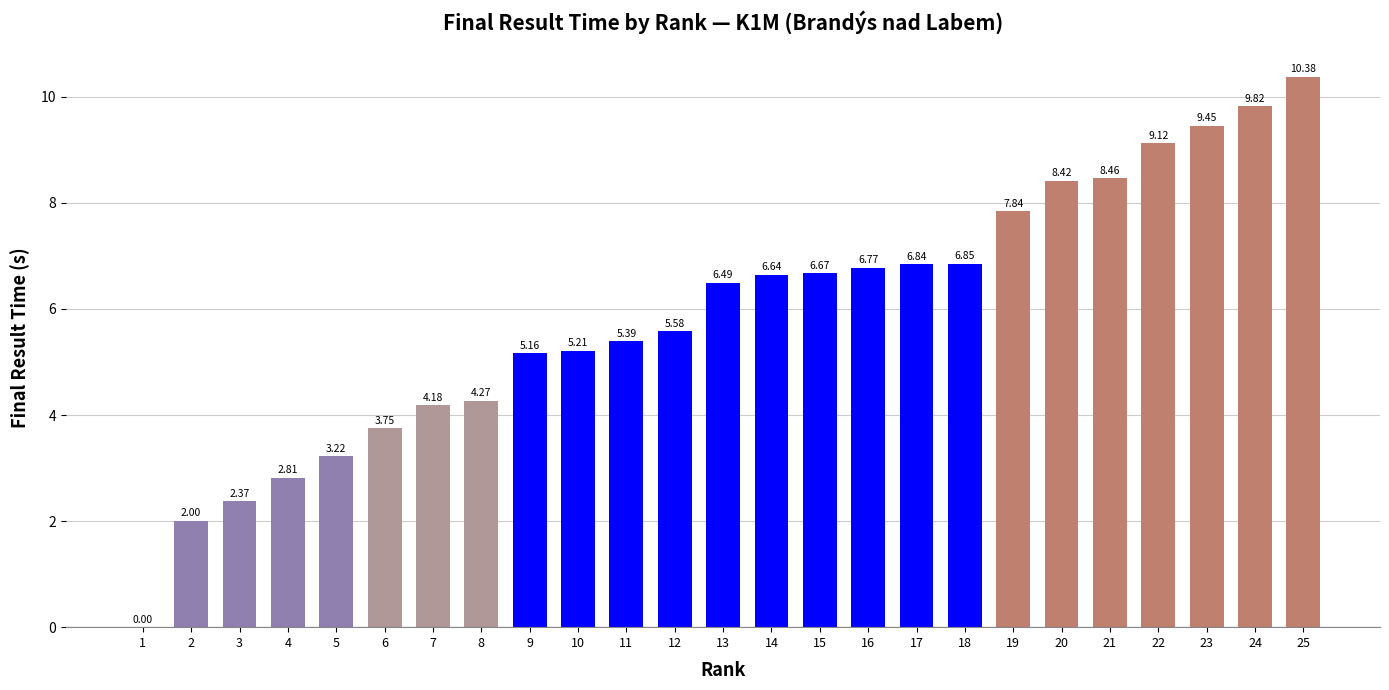

Count the number of categories in the chart.

25